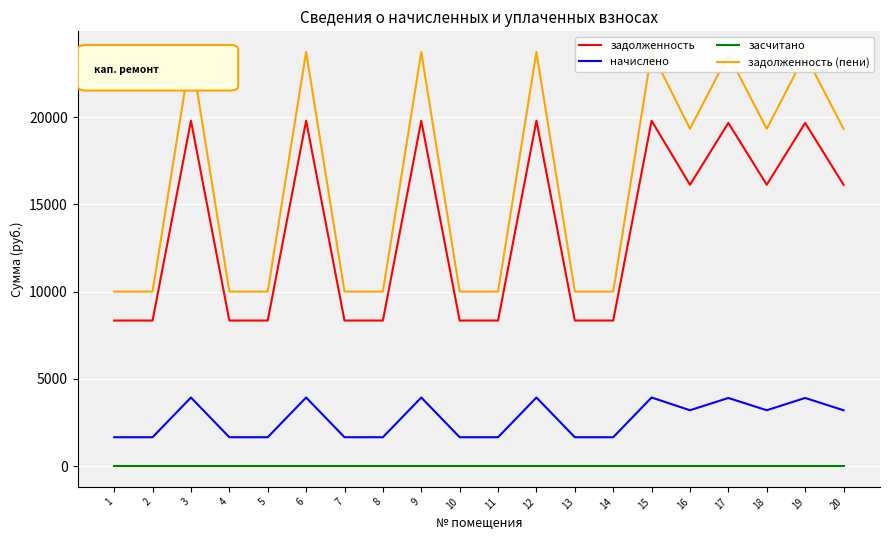

Is it true that засчитано equals 0.0 at 8?

True